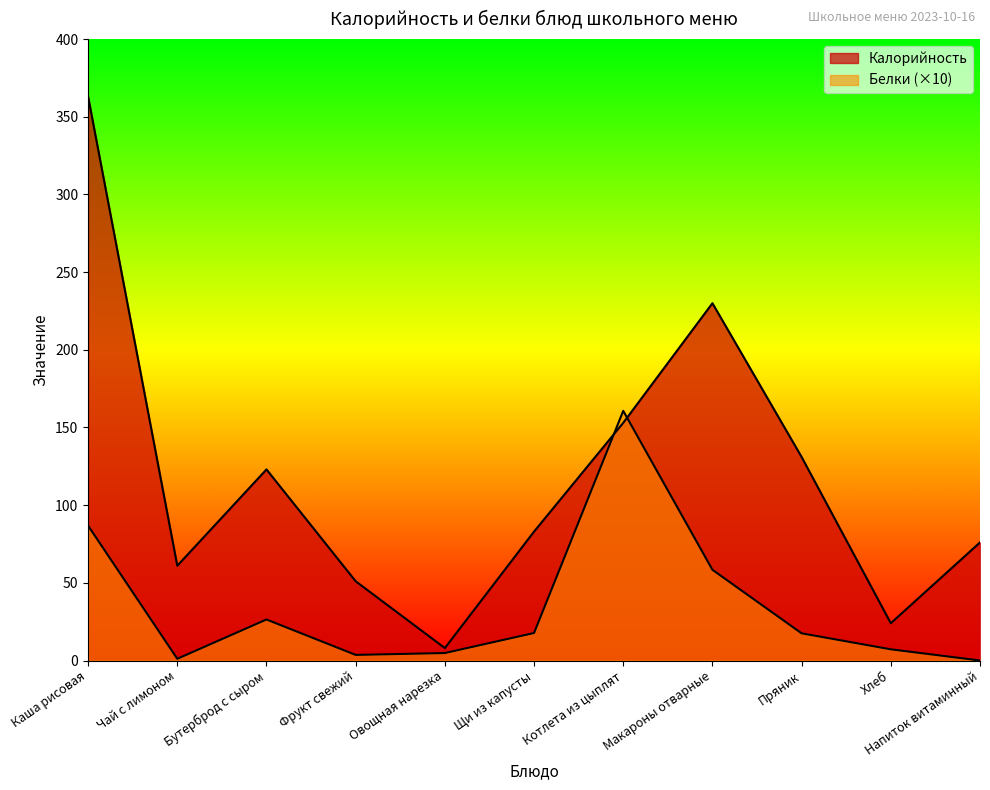

How many distinct data groups are displayed?

2